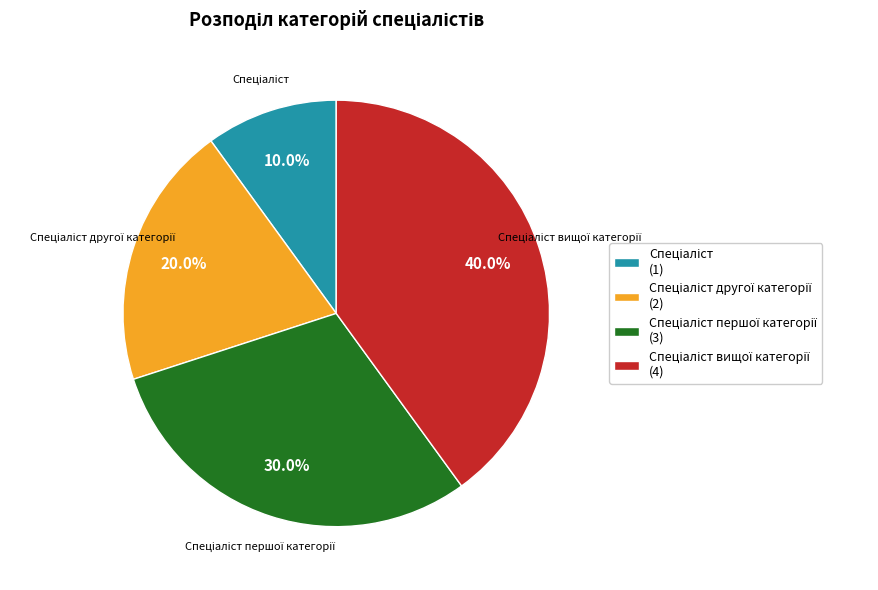

Is there a majority slice in this chart?

No